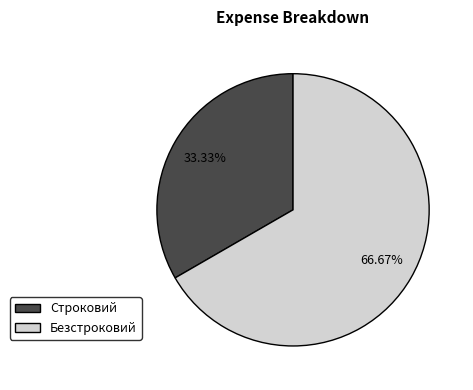

How many segments does this pie chart have?

2